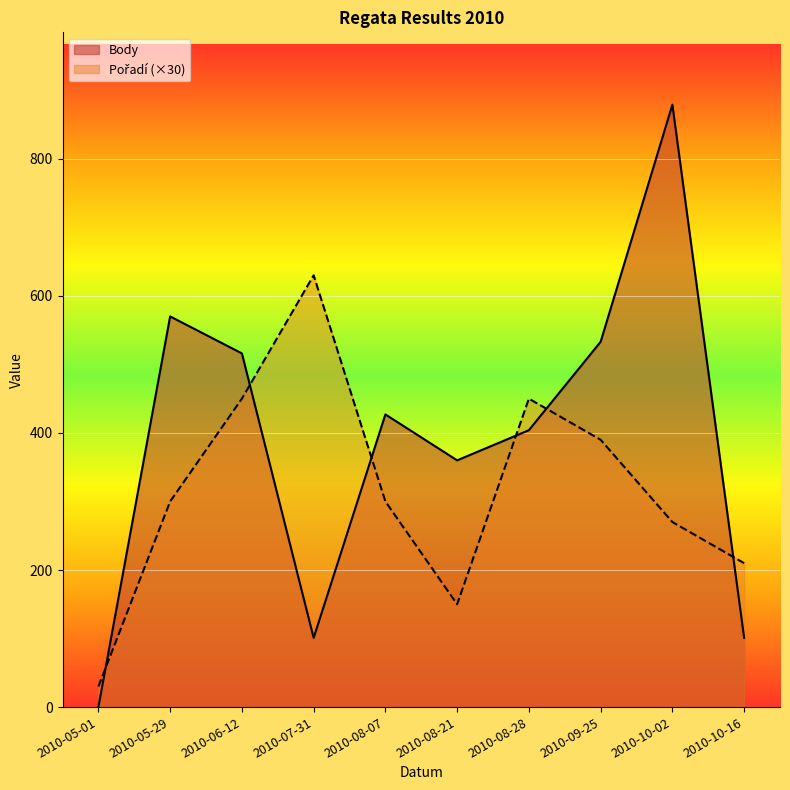

Is it true that Pořadí equals 450 at 2010-06-12?

True